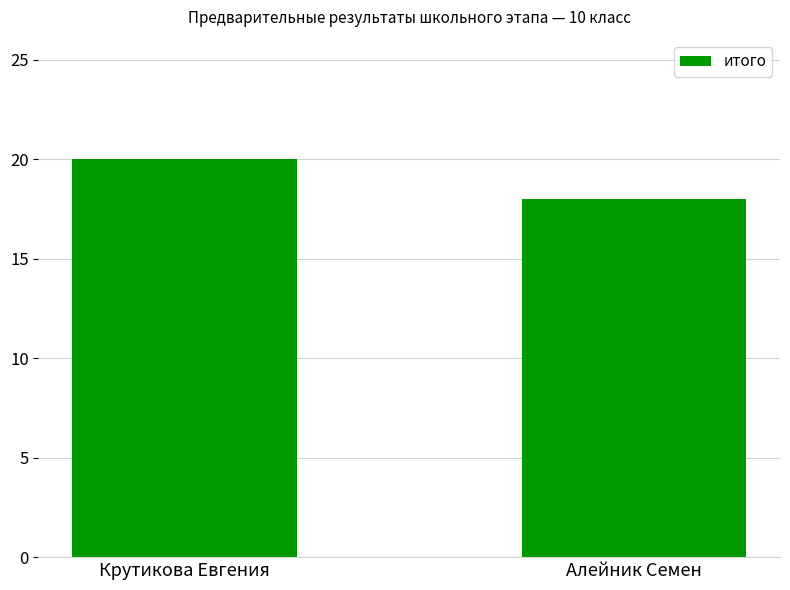

What is the difference between the values at Алейник Семен and Крутикова Евгения?

2